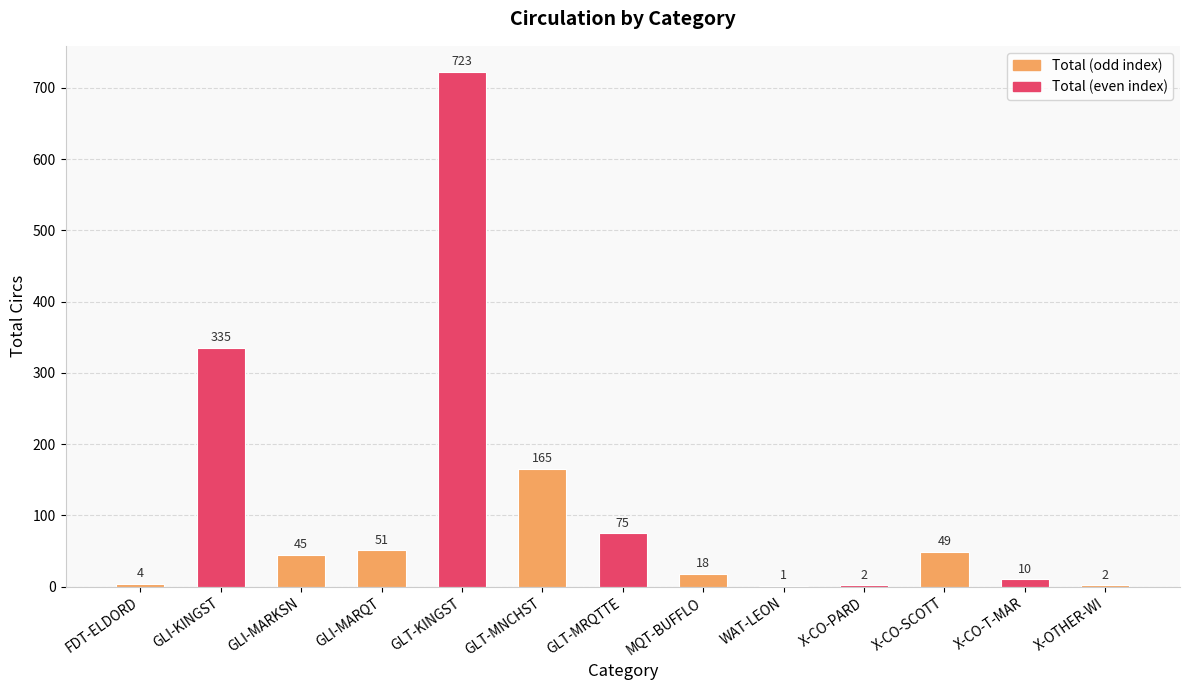

What is the greatest value displayed?

723